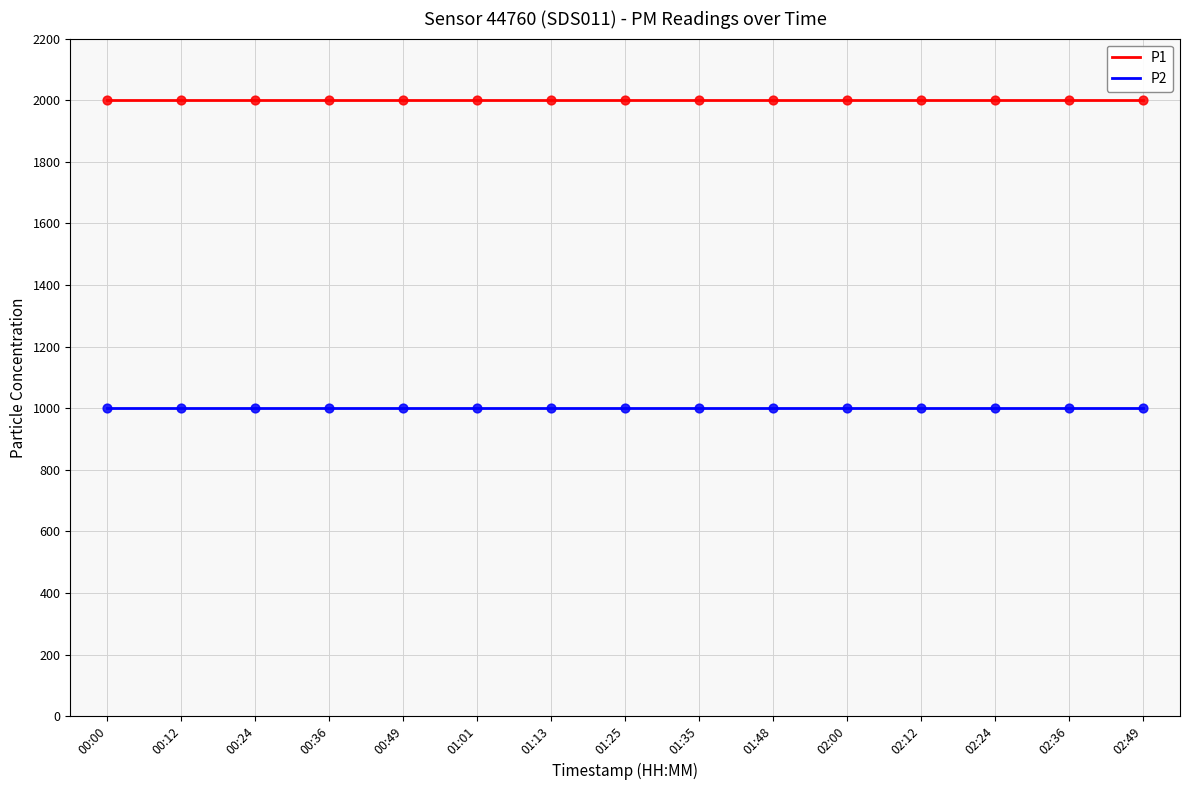

What is the spread (max minus min) of values at 01:01?

1000.0